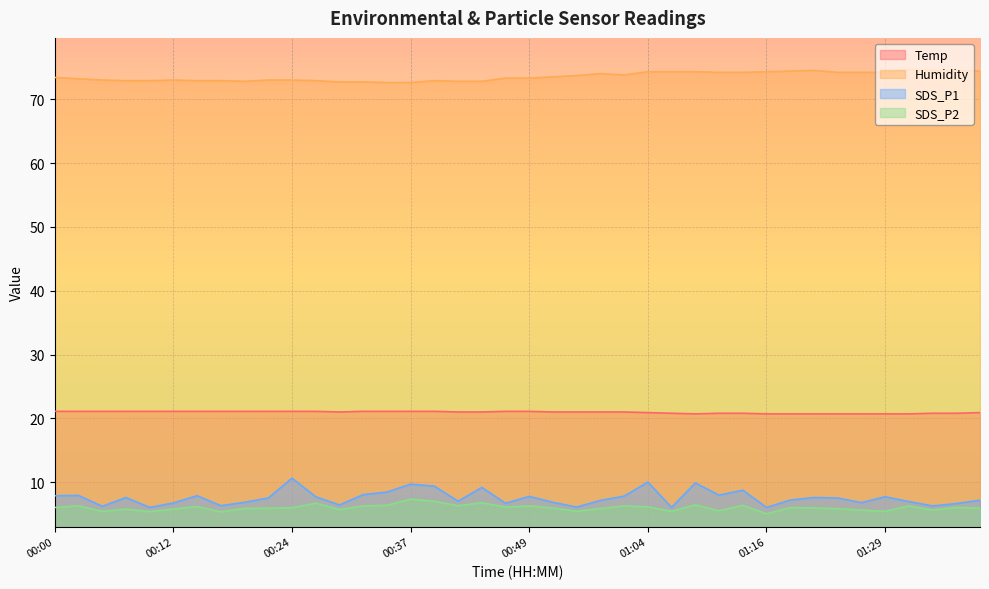

What is the minimum value shown in the chart?

5.0